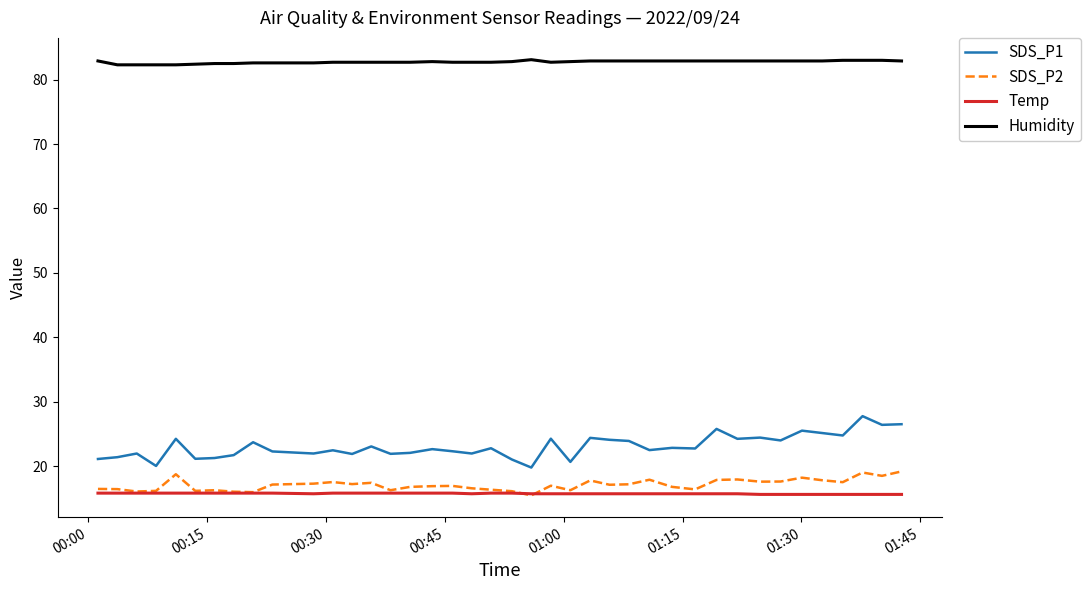

What is the difference between the maximum and minimum values in the Humidity series?

0.8